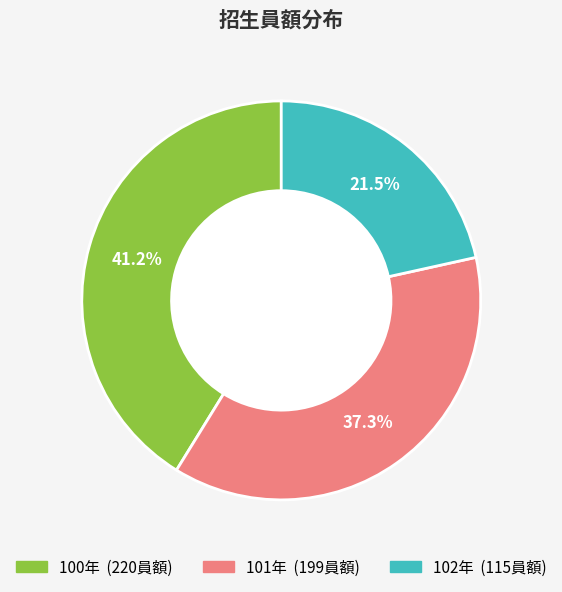

Between 100年 and 102年, which is larger?

100年